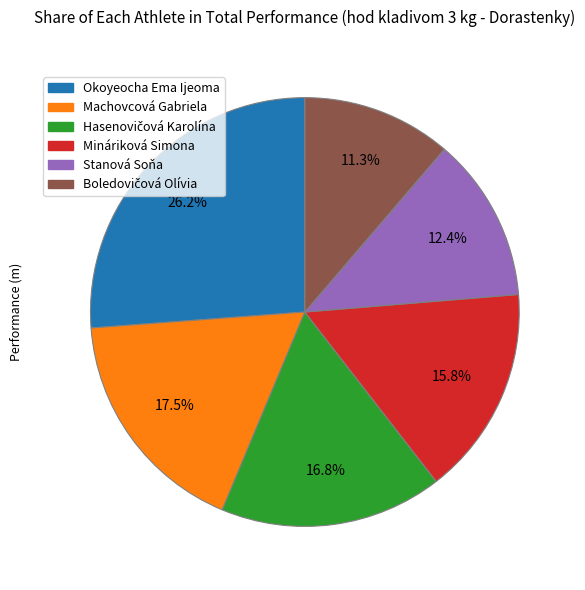

What percentage is the Okoyeocha Ema Ijeoma slice, to the nearest percent?

26%